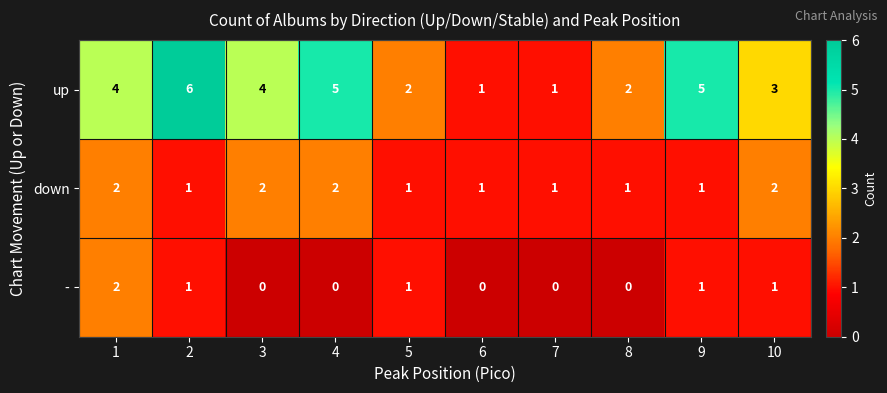

Between 2 and 9, which series saw the biggest shift?

up